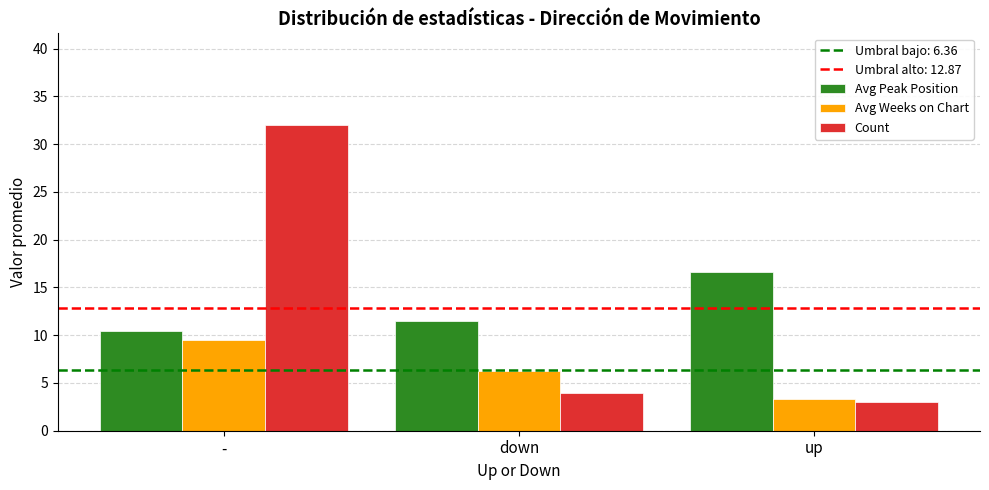

Which series has the widest spread of values?

Count